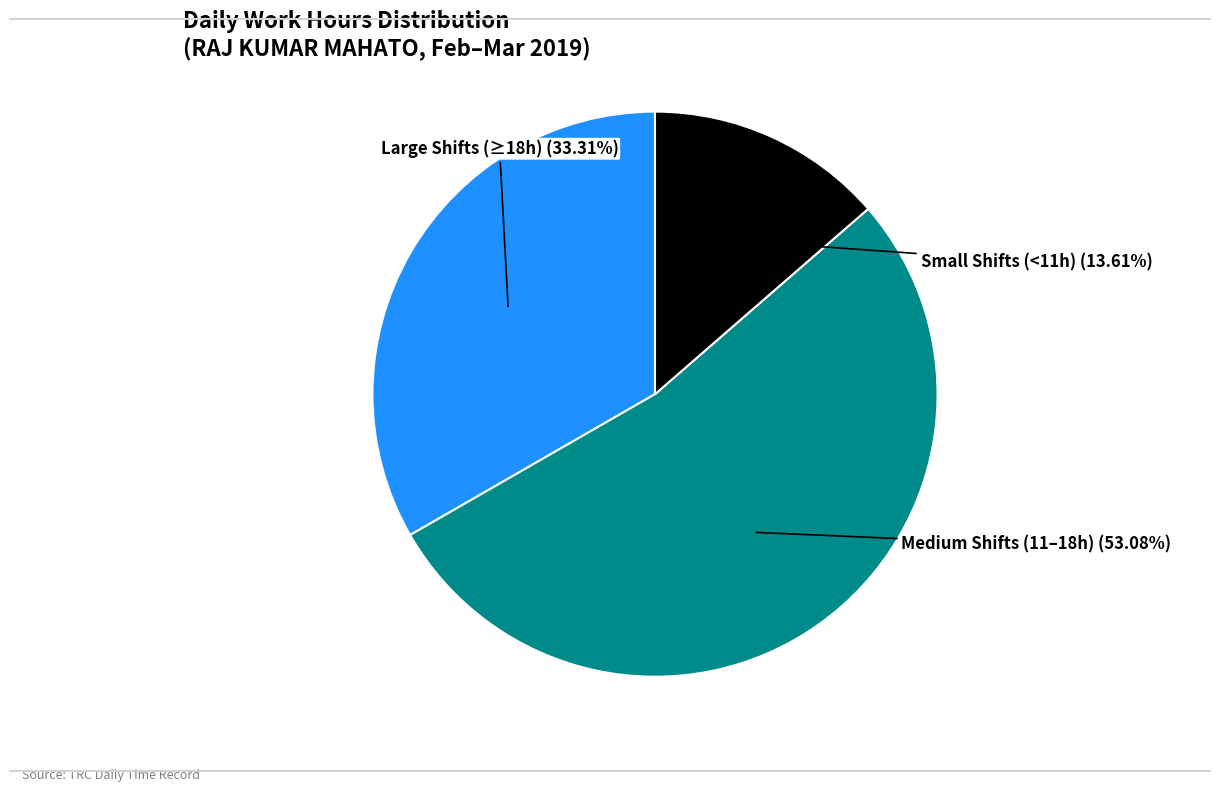

Is there any slice that represents more than half of the pie?

Yes